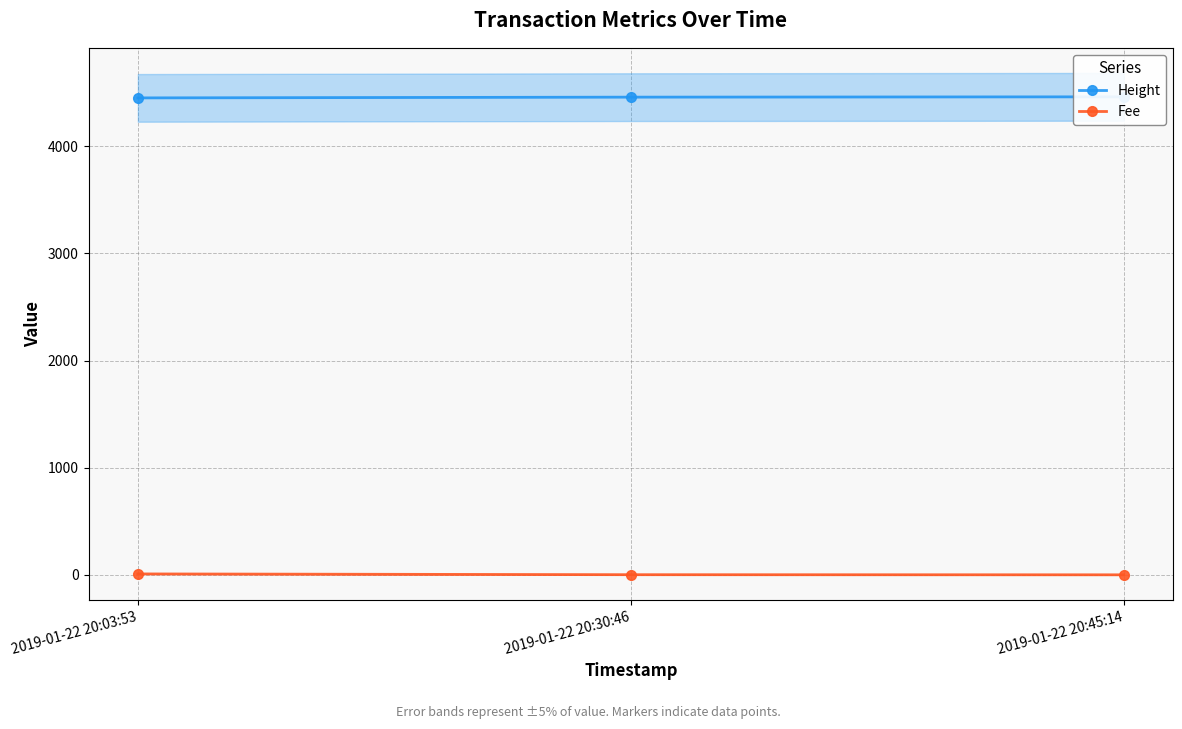

True or false: Height has a value of 4462.0 at 2019-01-22 20:45:14.

True